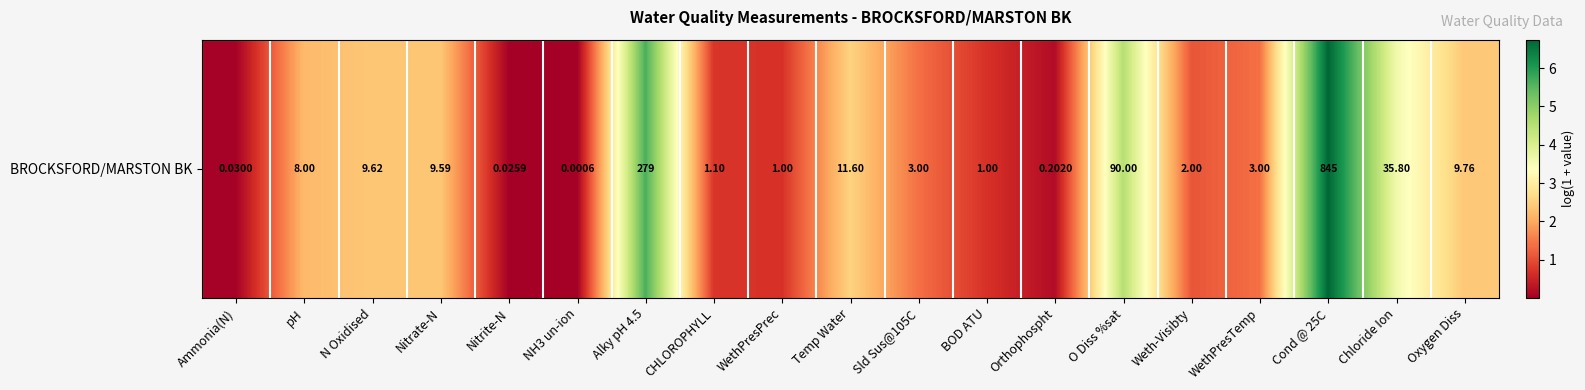

What is the difference between the values at Chloride Ion and Sld Sus@105C?

2.2